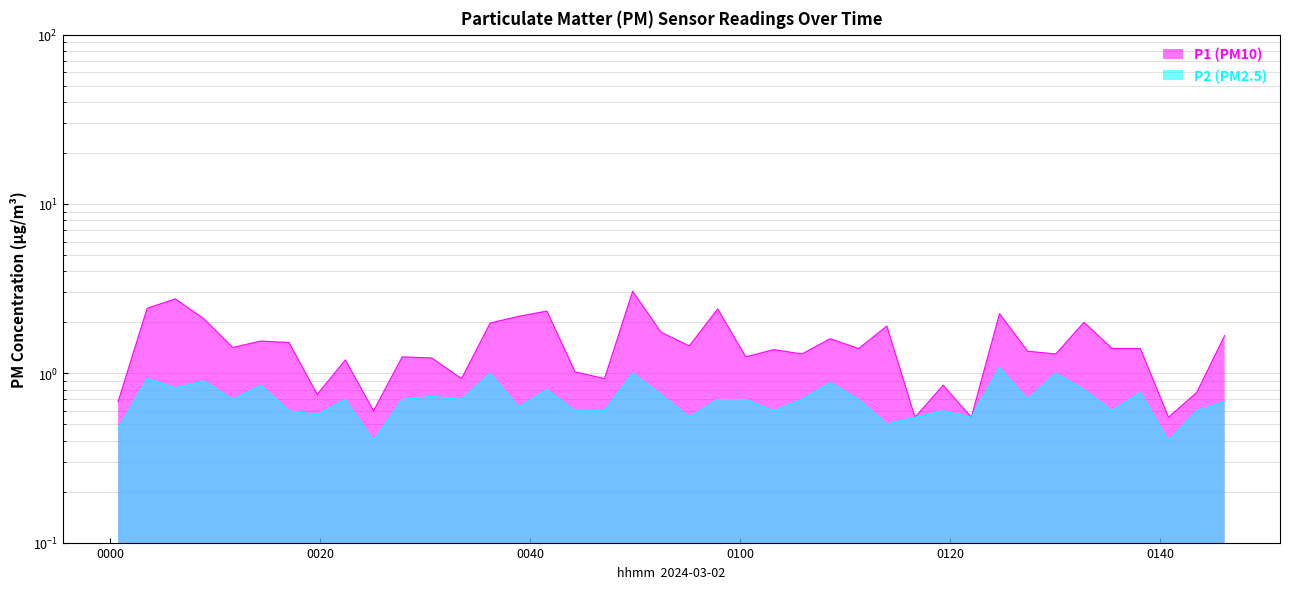

What is the difference between the P2 values at 2024-03-02T01:08:34 and 2024-03-02T01:19:20?

0.3